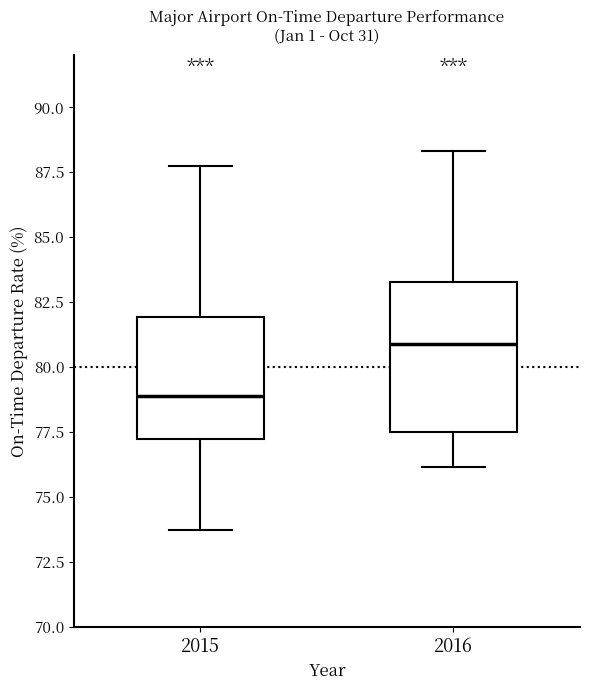

Which box has the lowest median line?

2015